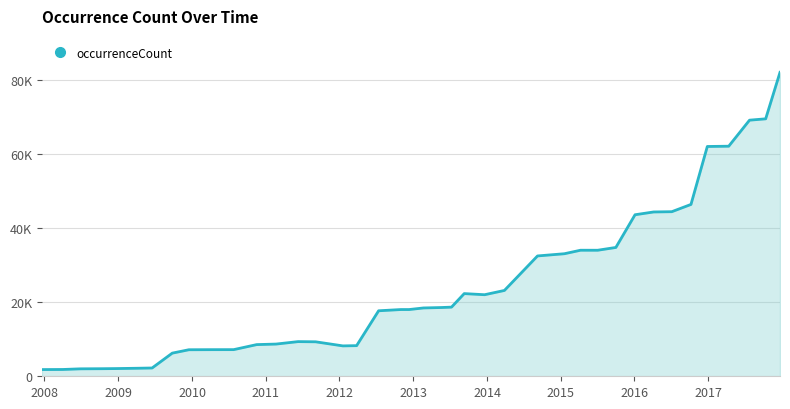

Is this an area chart (filled region under the line)?

Yes